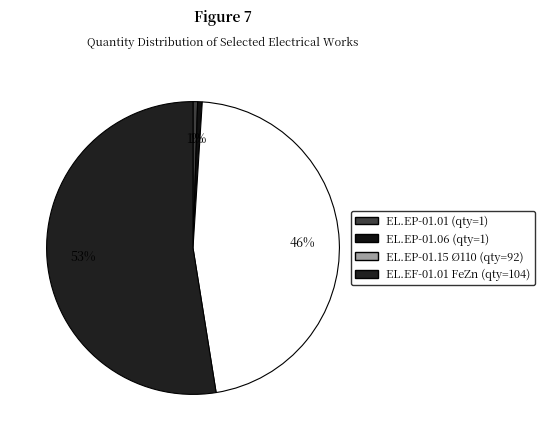

Count the number of slices in the pie.

4